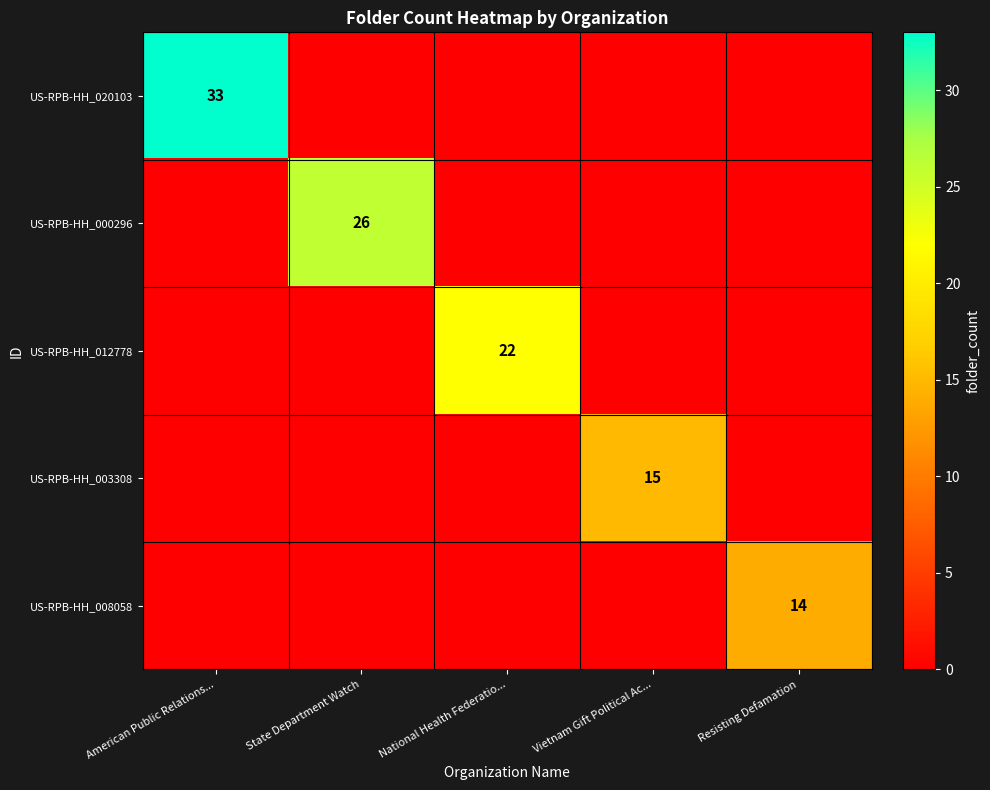

The value of US-RPB-HH_012778 at National Health Federatio... is 33. True or false?

False